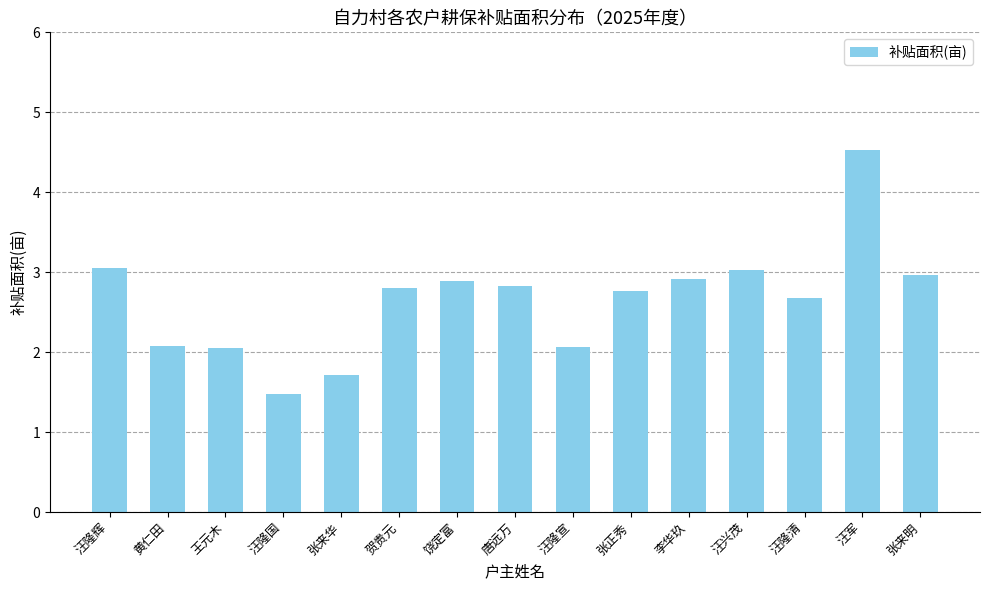

Which has a higher value, 汪军 or 张正秀?

汪军